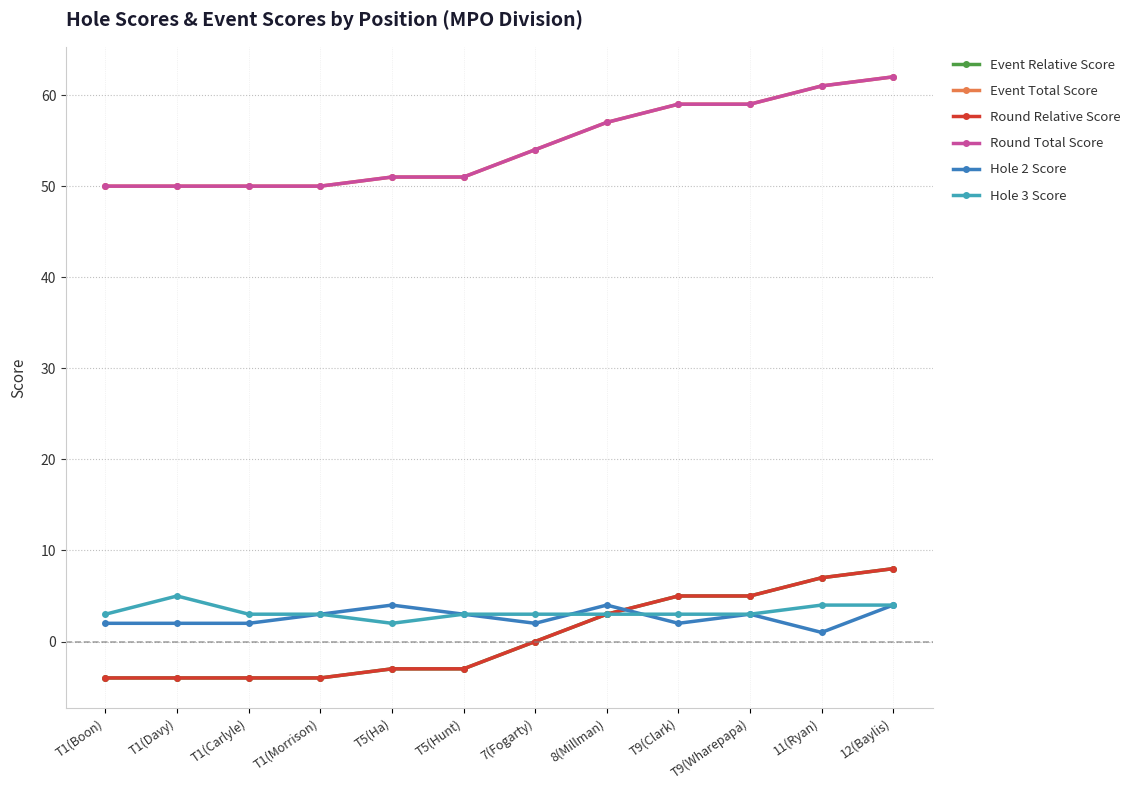

How many lines are shown in the chart?

6